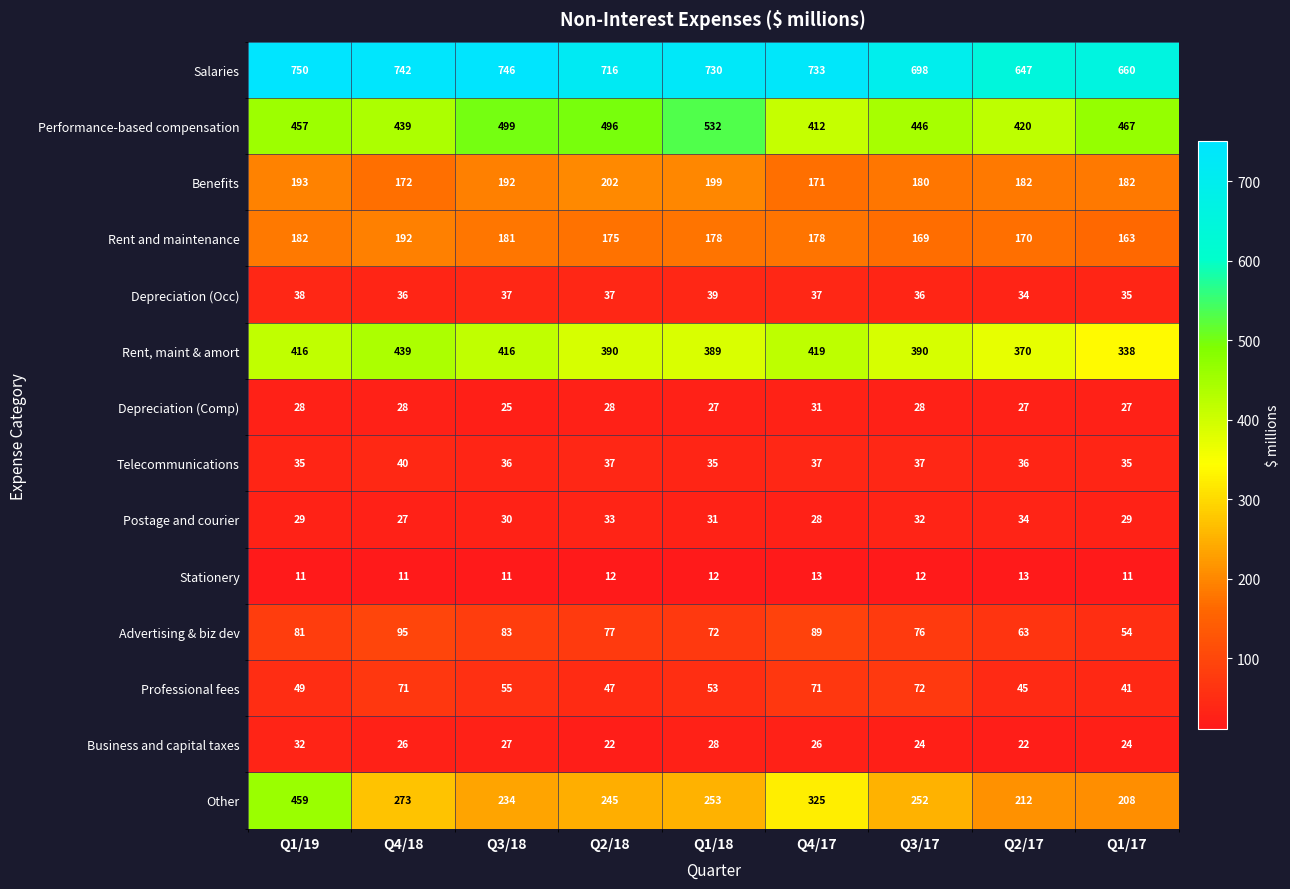

What is the sum of the Salaries values at Q3/18 and Q1/18?

1476